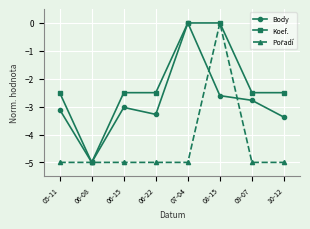

How many values in the Koef. series exceed -2?

2